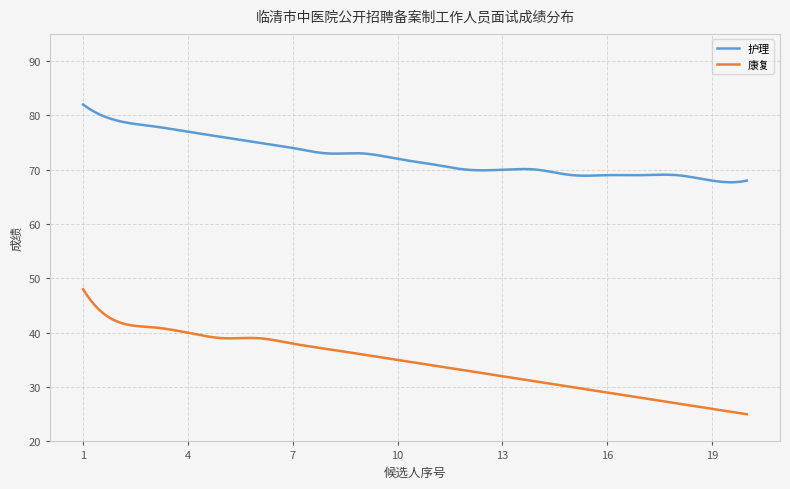

How many distinct data groups are displayed?

2